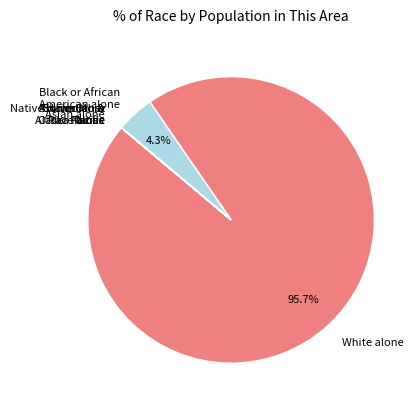

What percentage is NOT represented by White alone?

4.3%